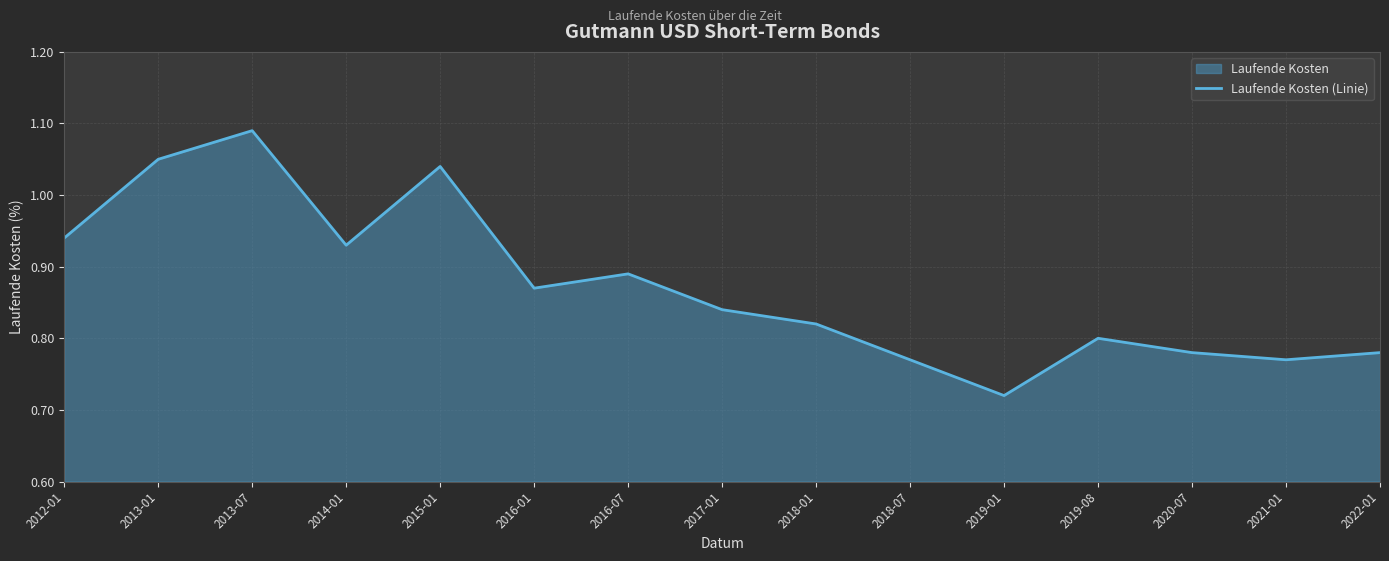

Reading left to right, list all the values displayed in this chart.

0.9	1.1	1.1	0.9	1.0	0.9	0.9	0.8	0.8	0.8	0.7	0.8	0.8	0.8	0.8